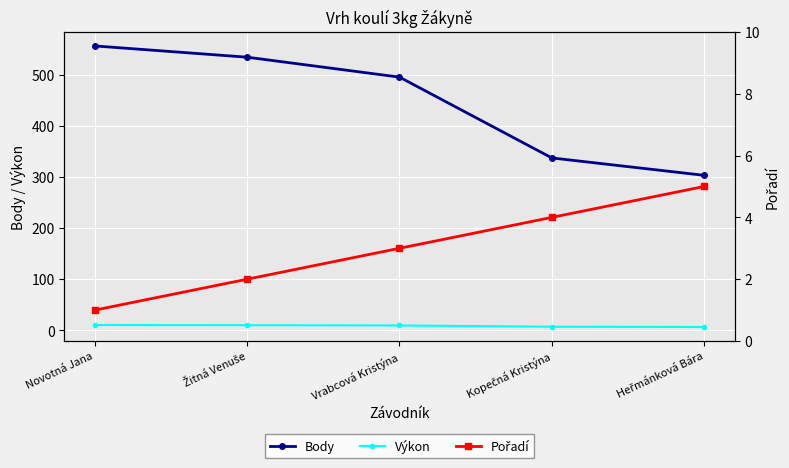

What is the difference between the Body values at Novotná Jana and Heřmánková Bára?

253.0